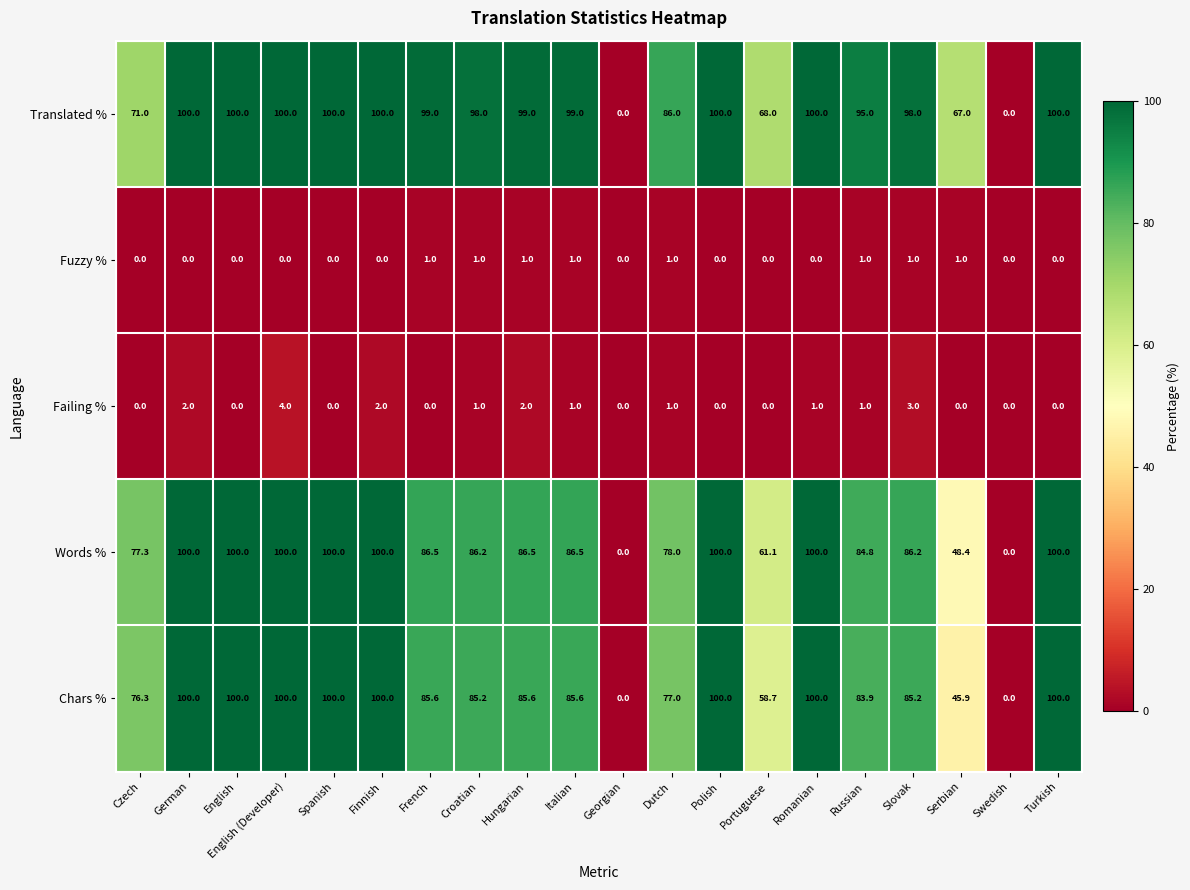

True or false: Chars % has a value of 58.7 at Portuguese.

True